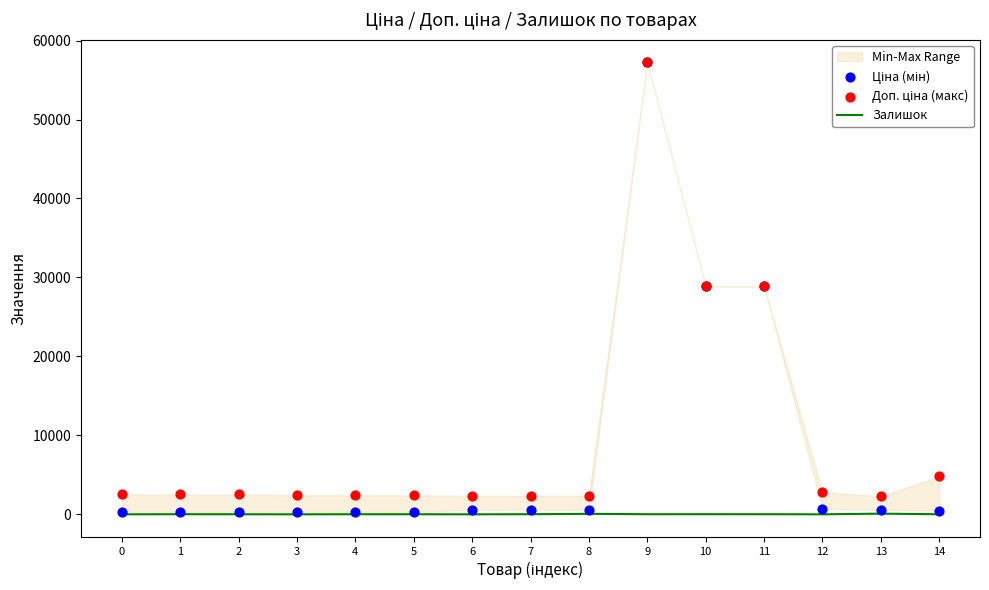

Which series reaches the maximum Y coordinate?

Ціна (мін)